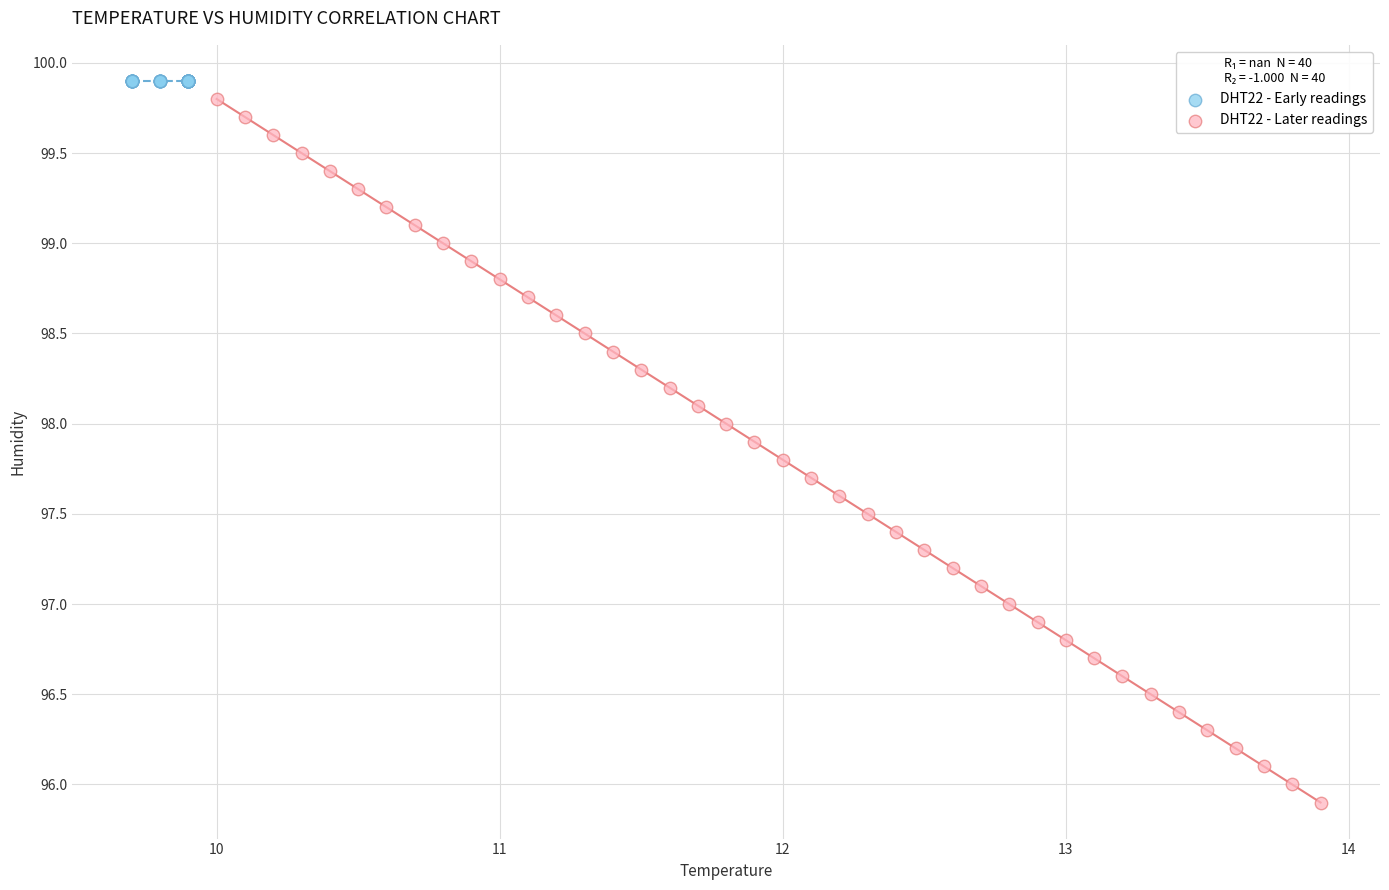

Which series reaches the minimum Y coordinate?

DHT22 - Later readings